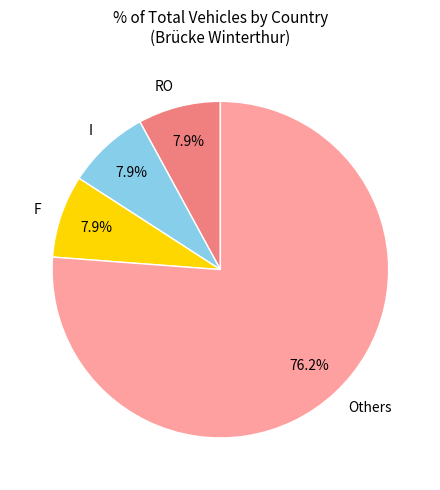

What is the ratio of the value at I to the value at F?

1.0